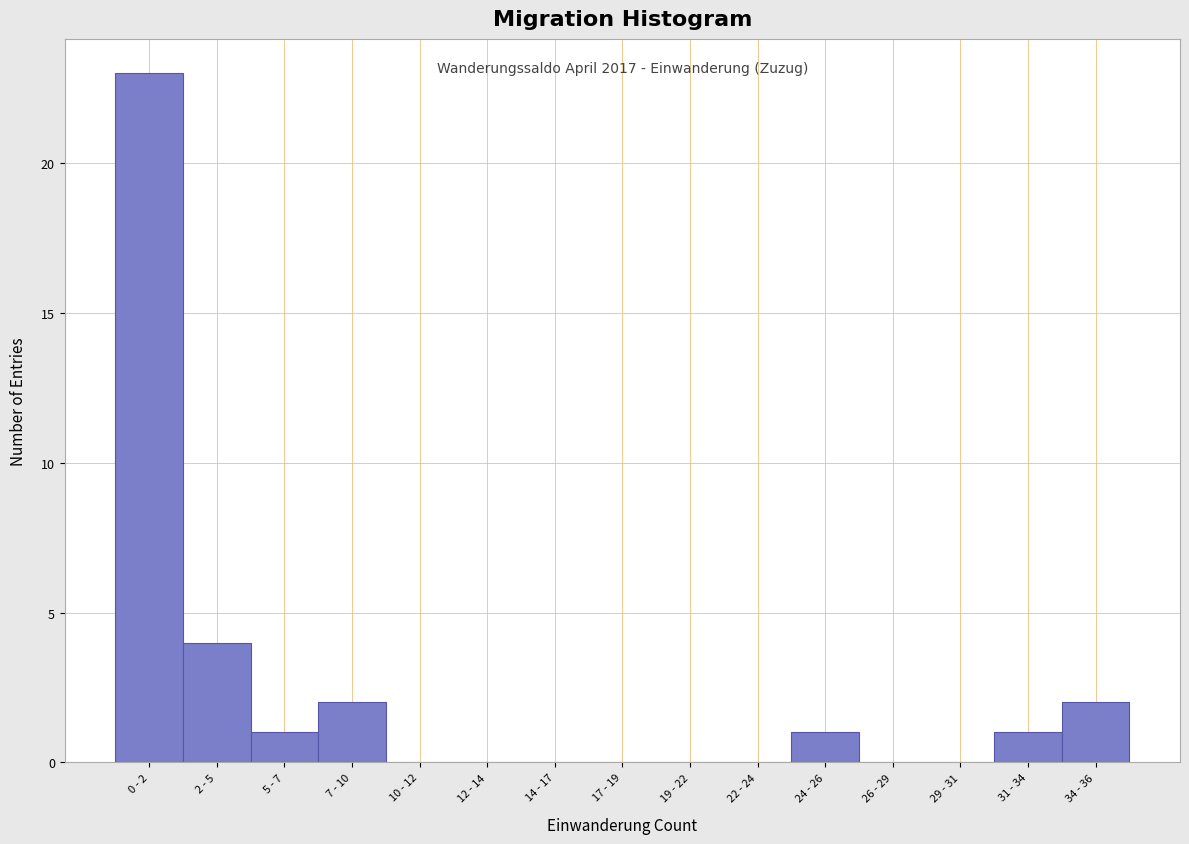

Reading left to right, what are all the values shown in this chart?

0 - 2=23	2 - 5=4	5 - 7=1	7 - 10=2	10 - 12=0	12 - 14=0	14 - 17=0	17 - 19=0	19 - 22=0	22 - 24=0	24 - 26=1	26 - 29=0	29 - 31=0	31 - 34=1	34 - 36=2